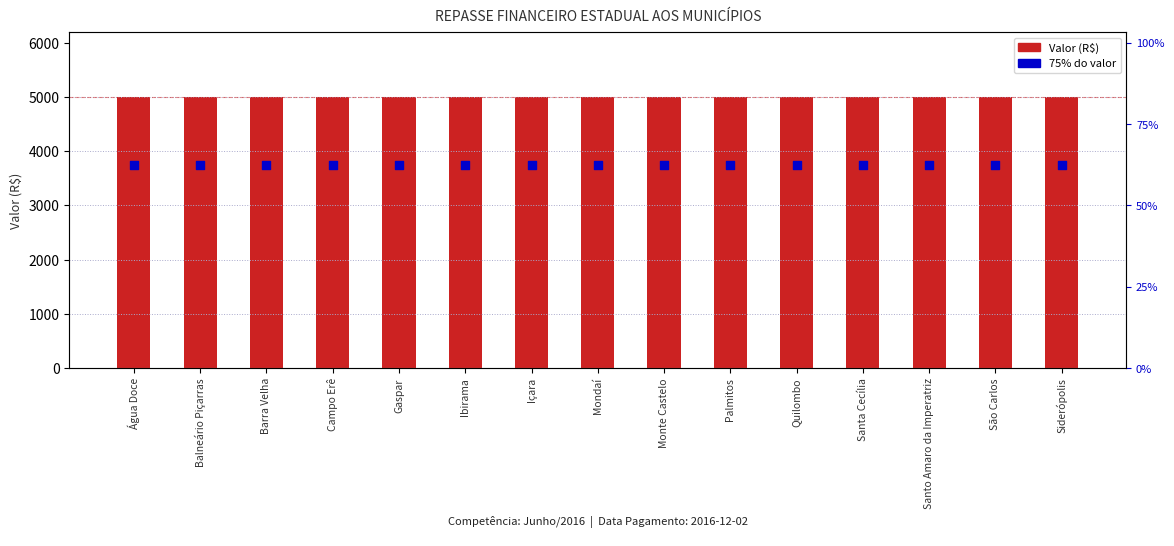

Which series has the widest spread of Y values?

Valor (R$)